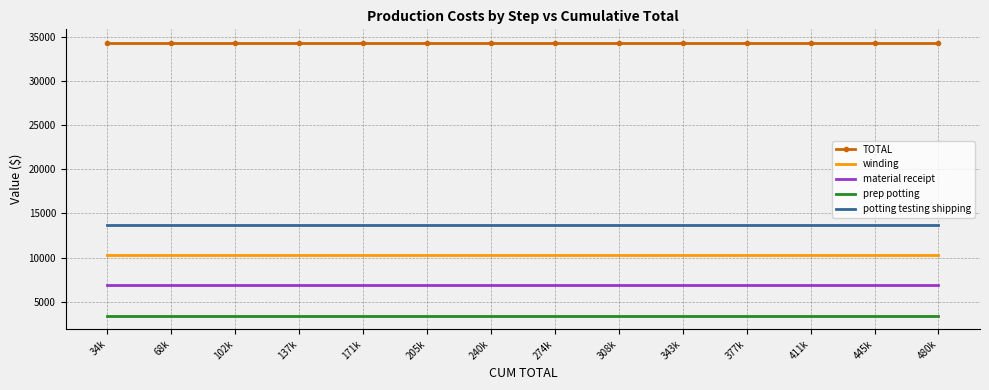

What is the total value across all series at 480k?

68600